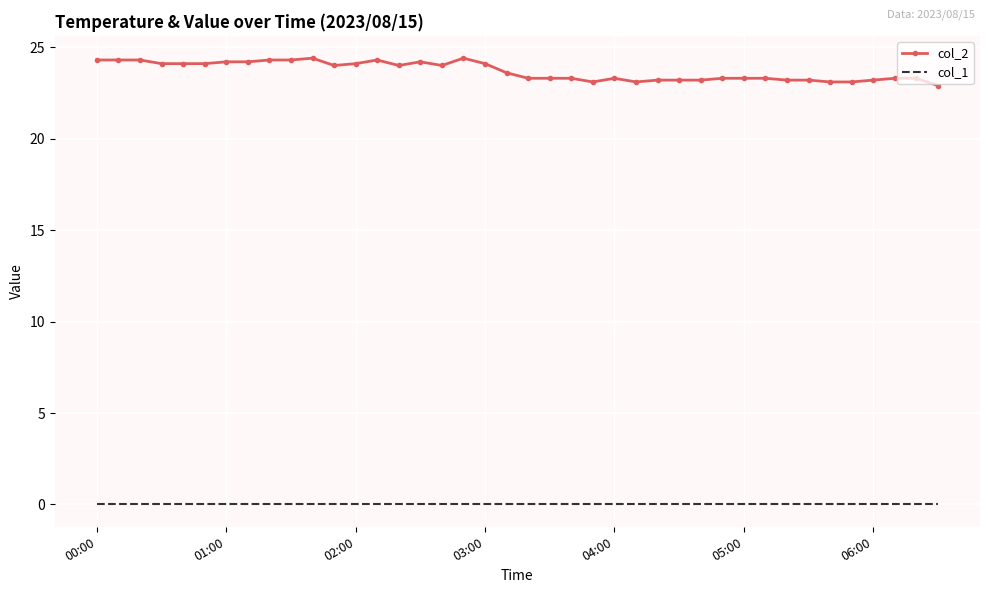

What is the maximum value shown in the chart?

24.4